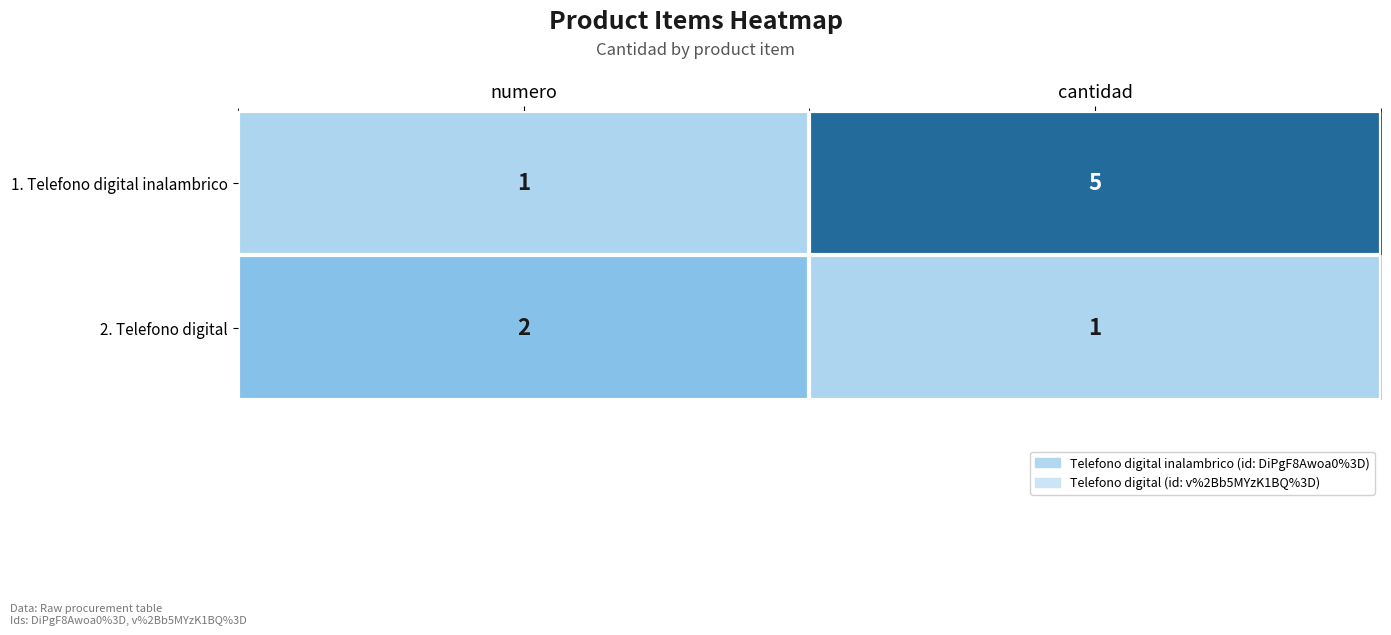

At which label is 1. Telefono digital inalambrico closest to 3?

numero